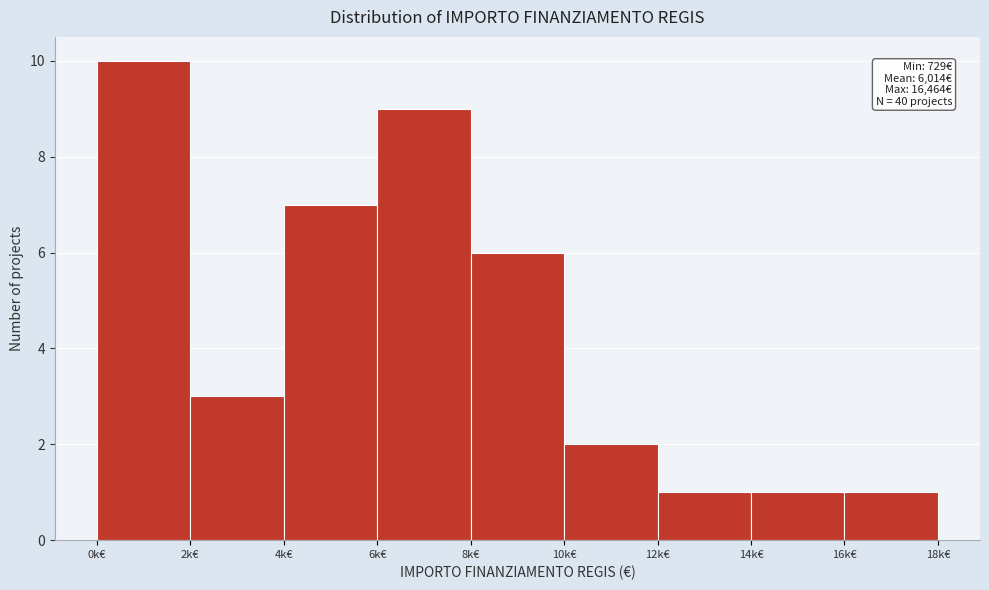

Reading left to right, what are all the values shown in this chart?

10	3	7	9	6	2	1	1	1